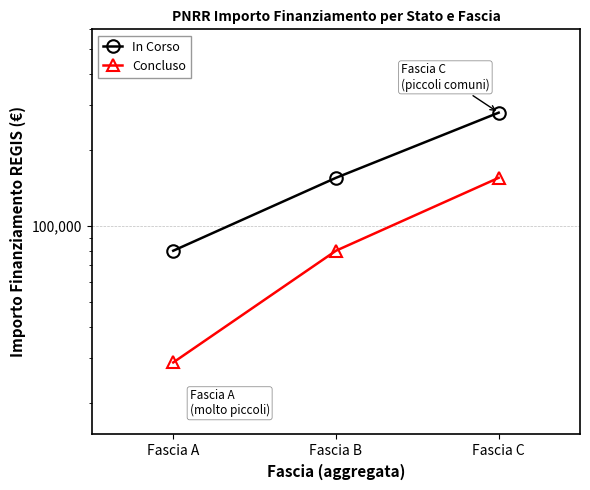

At which category does the chart reach its minimum across all series?

Fascia A